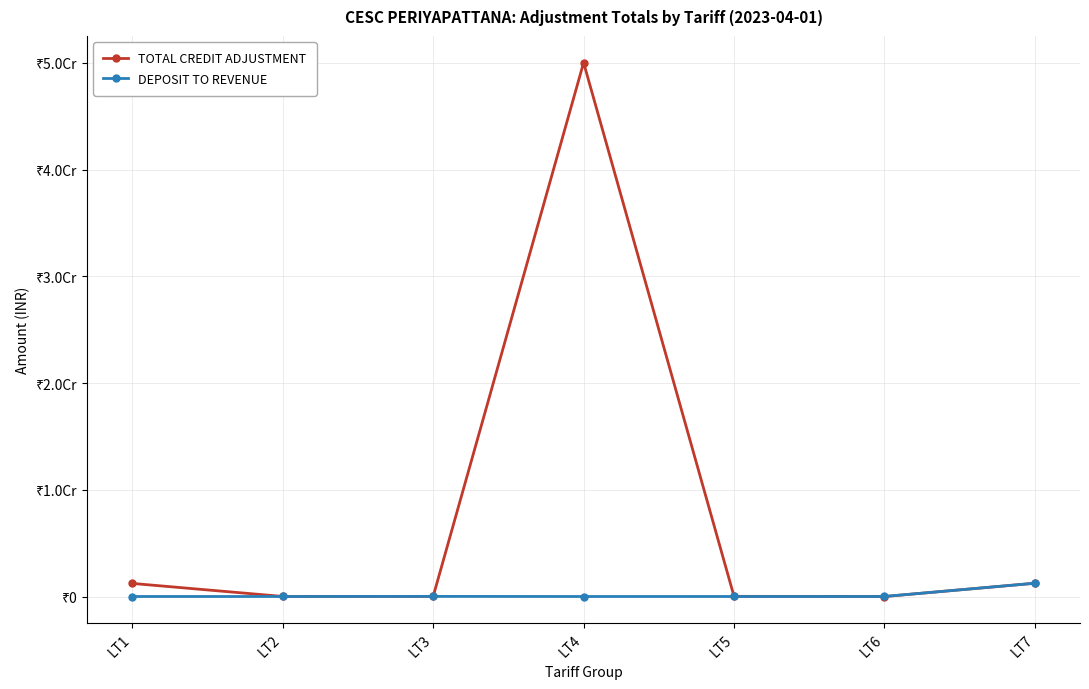

Does the chart have visible grid lines?

Yes